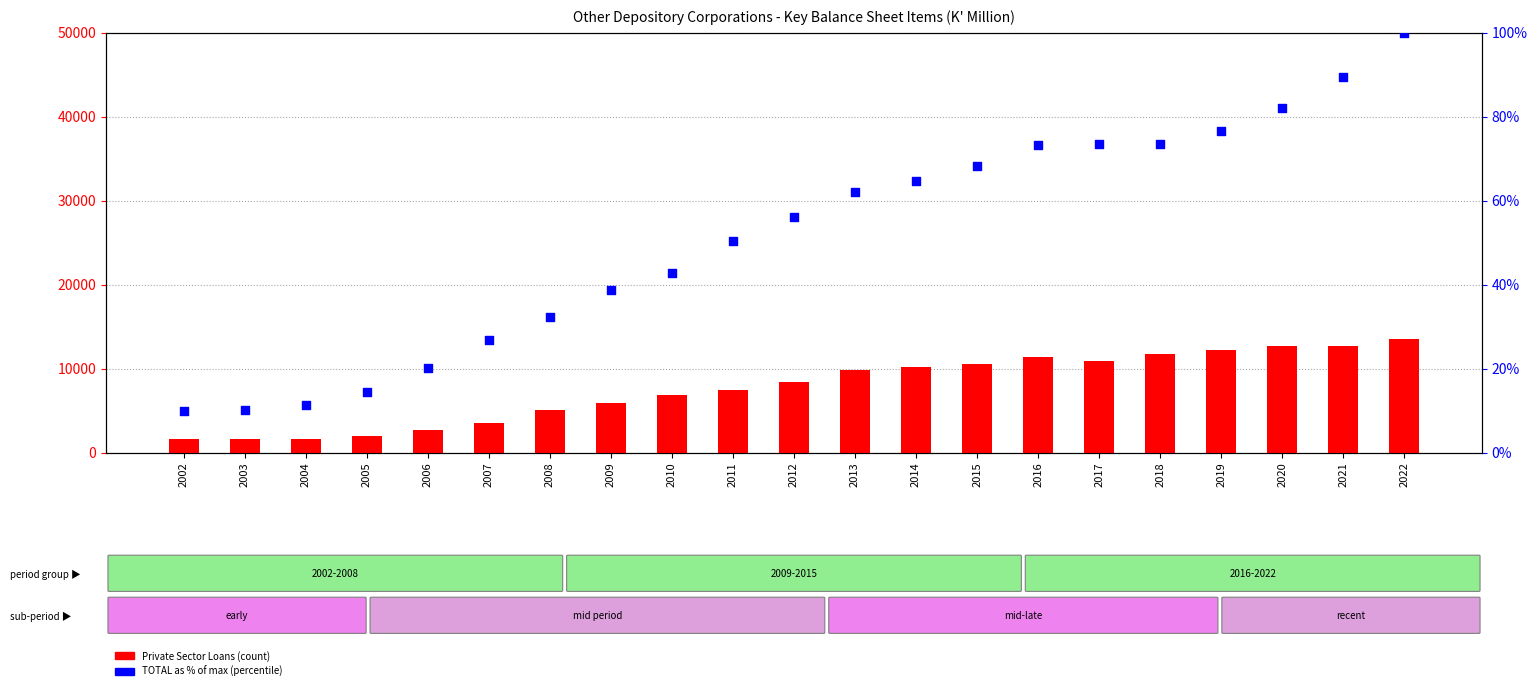

Which series has the largest Y range (max minus min)?

Private Sector Loans